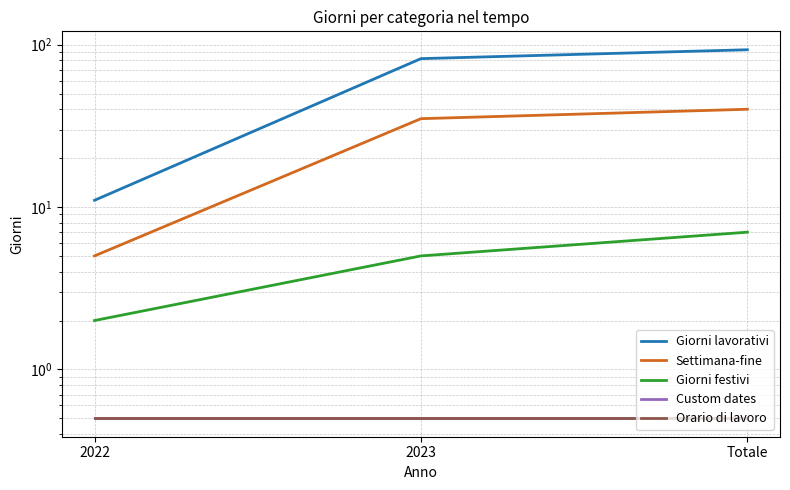

Which series has the largest range (max minus min)?

Giorni lavorativi